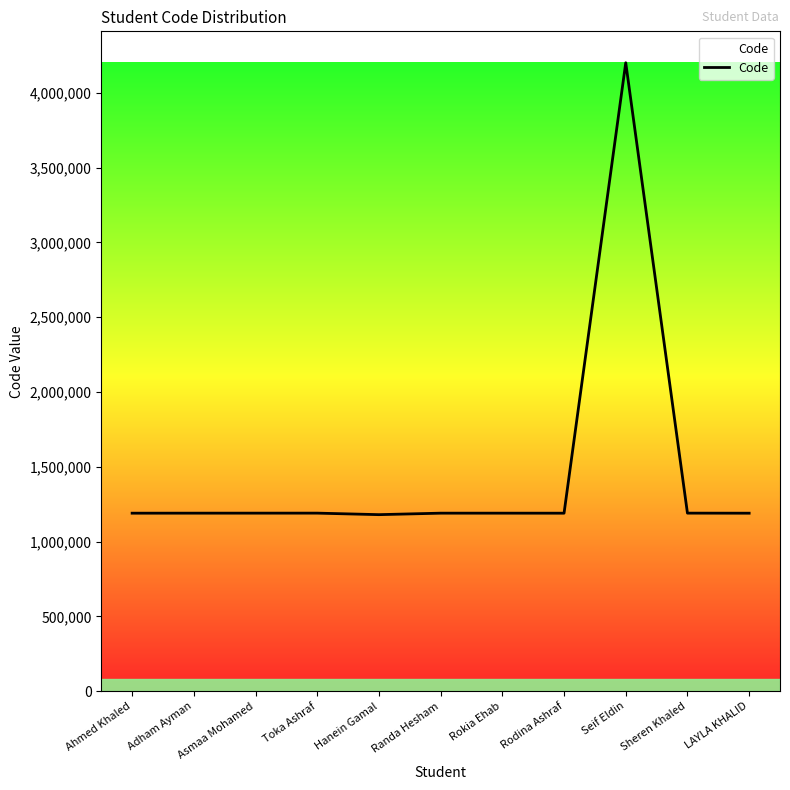

What is the average value?

1463001